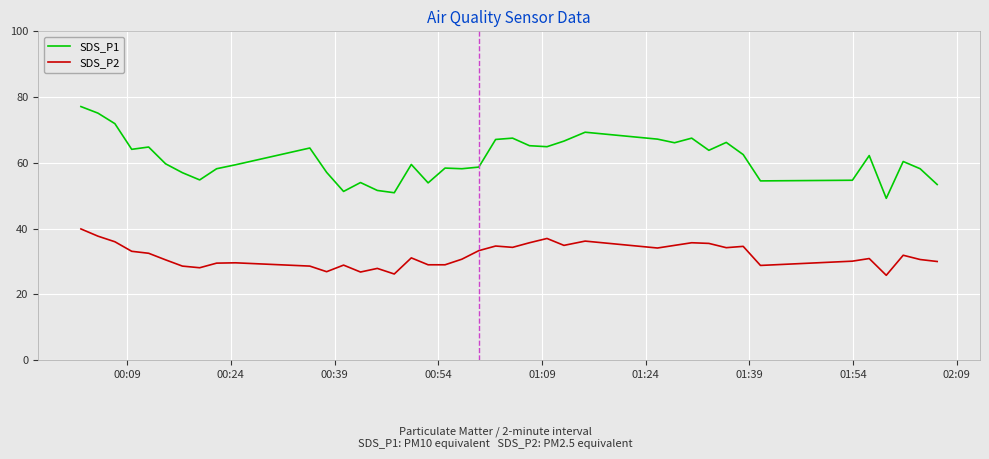

True or false: SDS_P1 has more than 2 points higher than both neighbors.

True